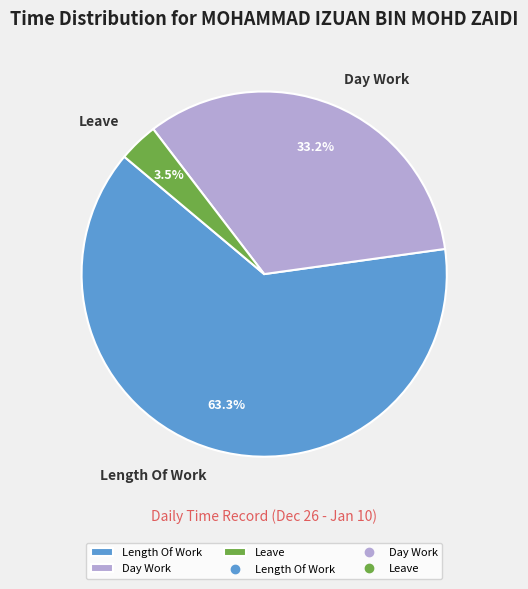

Rank the categories by value from lowest to highest.

Leave, Day Work, Length Of Work